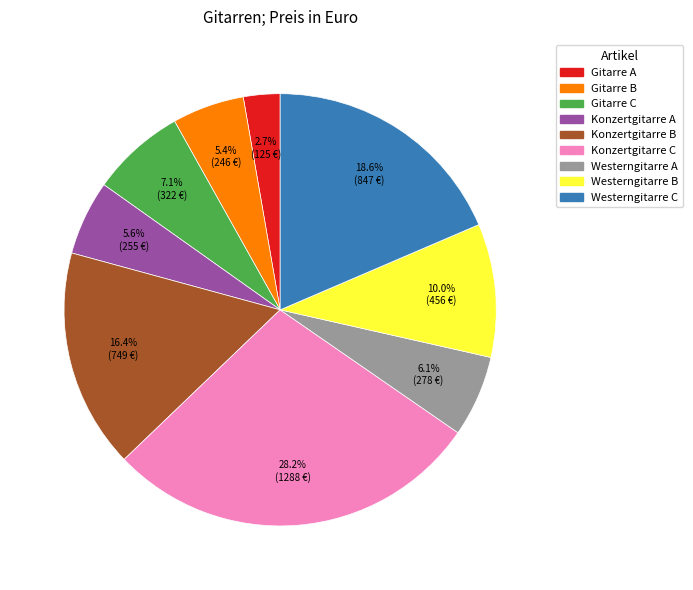

Approximately how many times larger is the value at Gitarre C compared to Gitarre A?

2.6